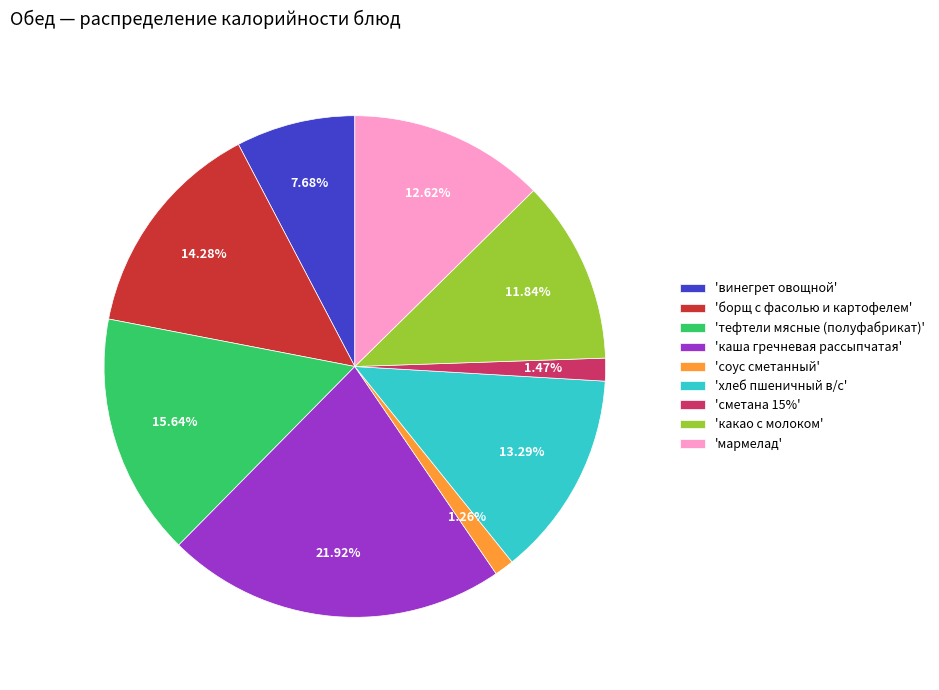

Count the number of slices in the pie.

9